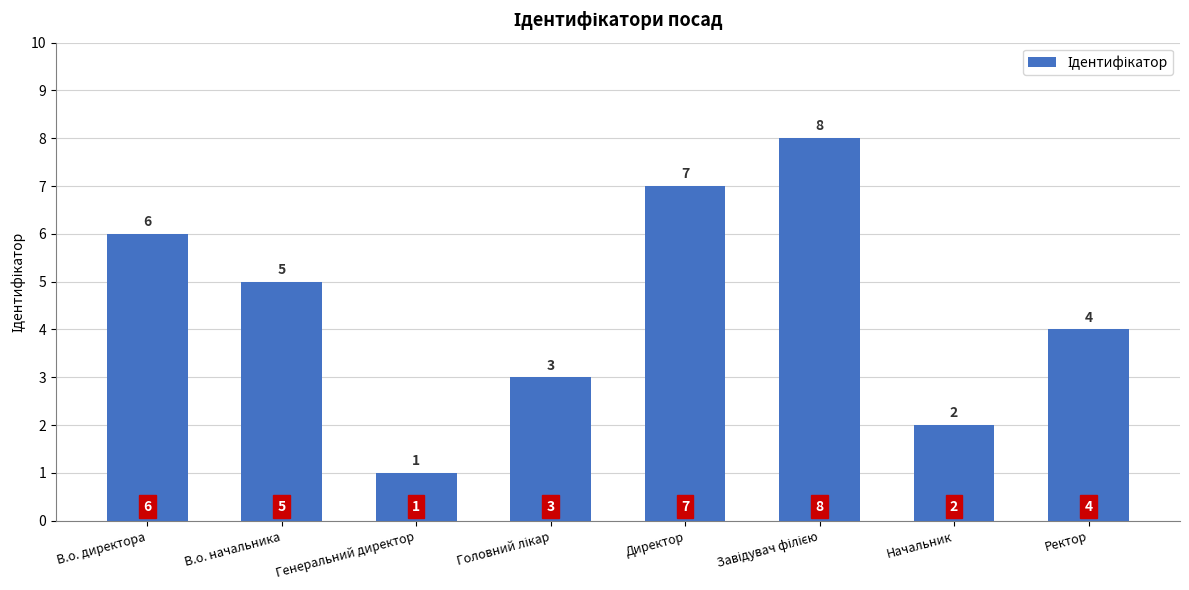

Which category has the lowest value across all series?

Генеральний директор